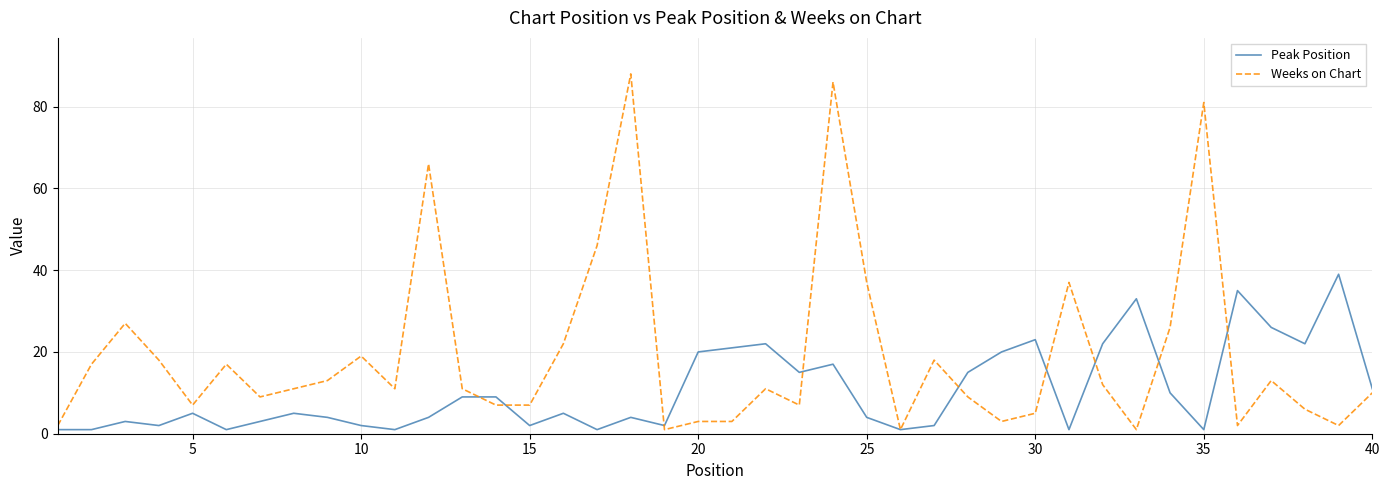

True or false: Weeks on Chart and Peak Position cross at least once.

True